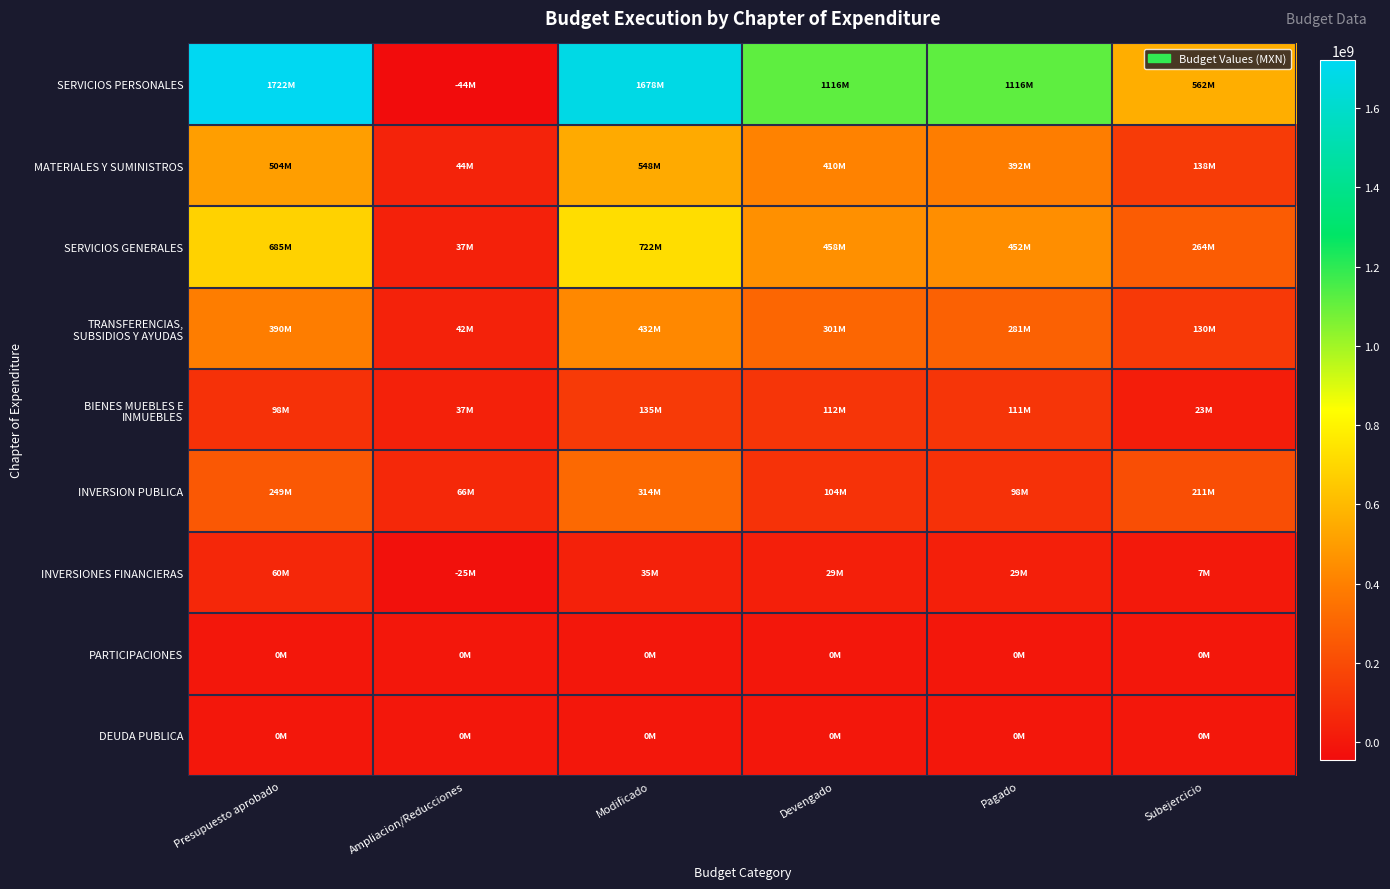

Between Presupuesto aprobado and Devengado, which series saw the biggest shift?

SERVICIOS PERSONALES